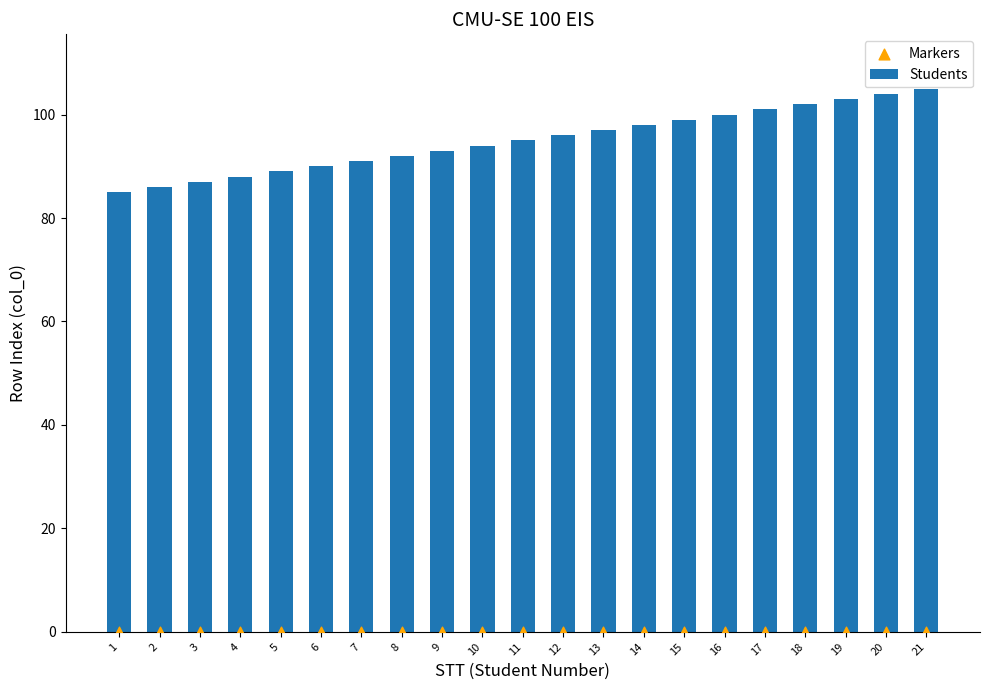

Is the value of Students at 19 greater than the value of Markers at 12?

Yes